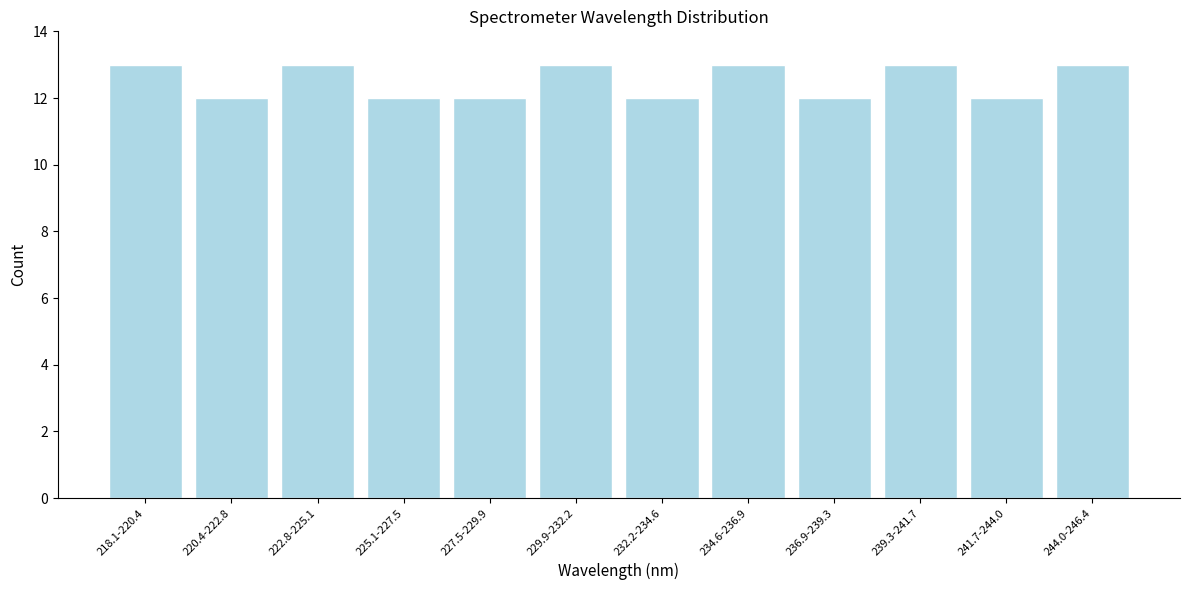

Reading left to right, extract all data points from this chart.

13	12	13	12	12	13	12	13	12	13	12	13